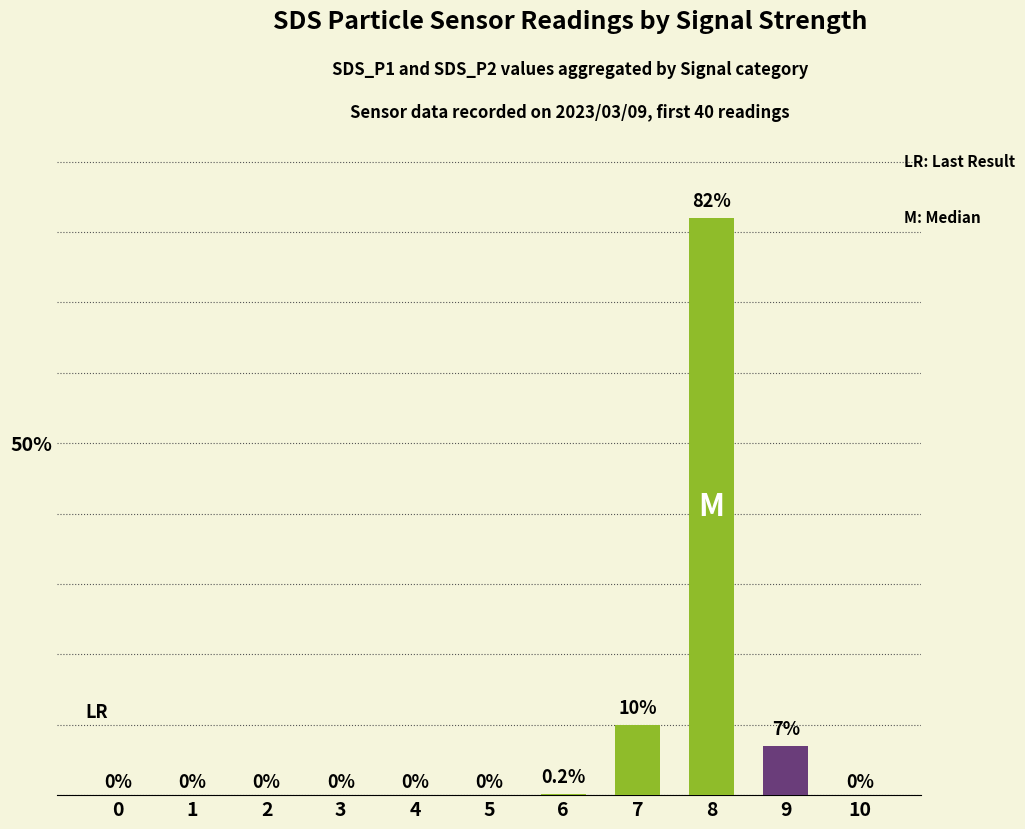

Reading left to right, extract all data points from this chart.

0=0.0	1=0.0	2=0.0	3=0.0	4=0.0	5=0.0	6=0.2	7=10.0	8=82.0	9=7.0	10=0.0